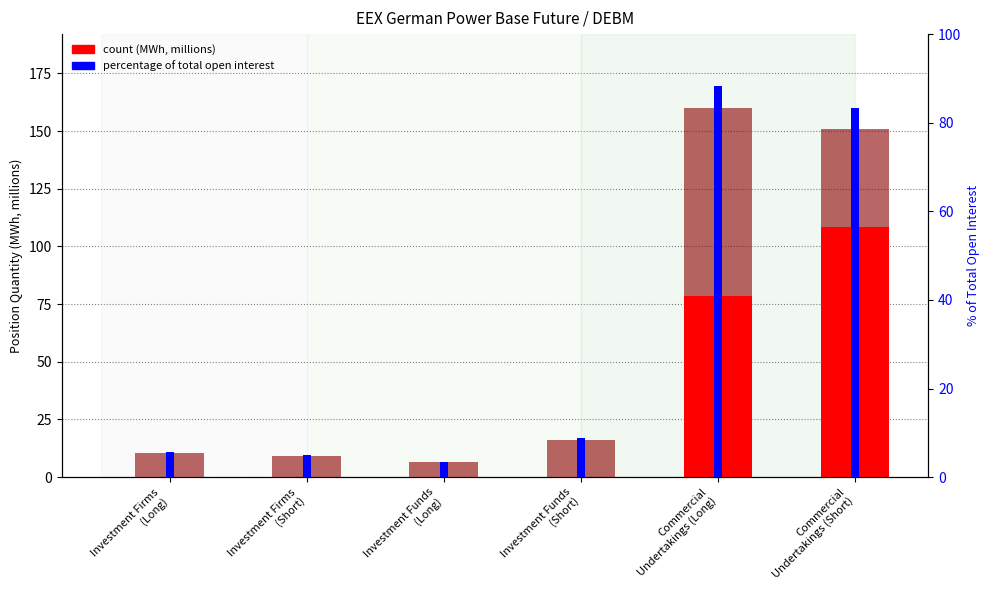

What position from the right is Commercial
Undertakings (Short)?

1